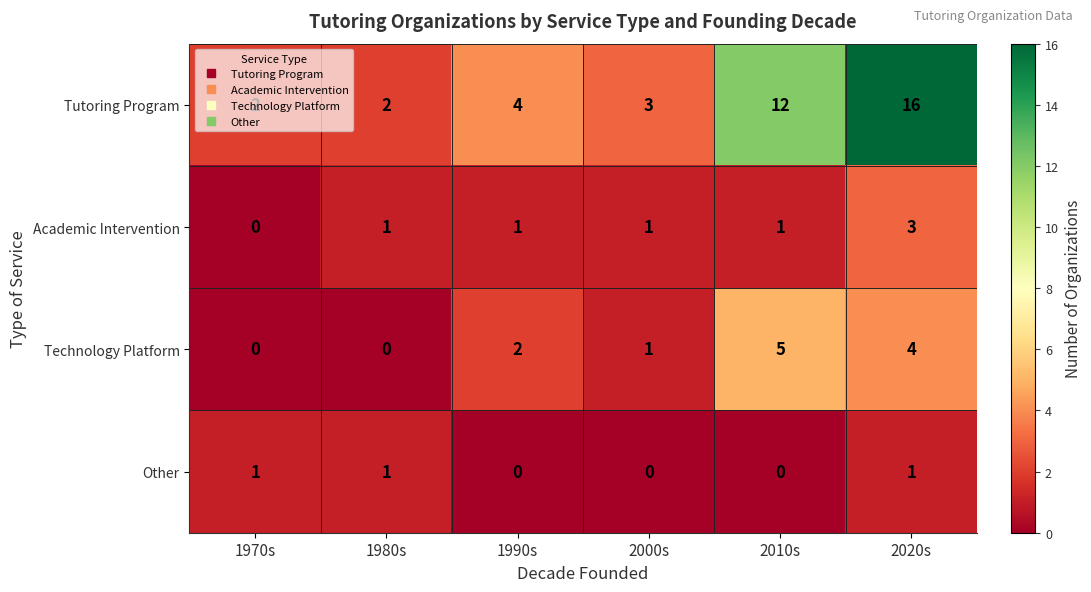

What is the greatest value displayed?

16